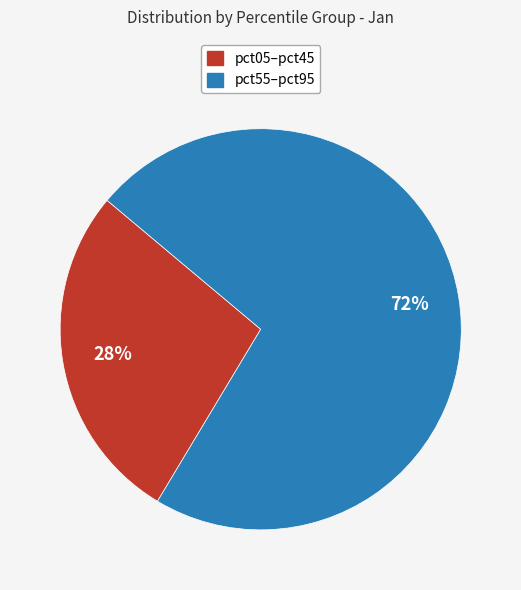

How many segments does this pie chart have?

2